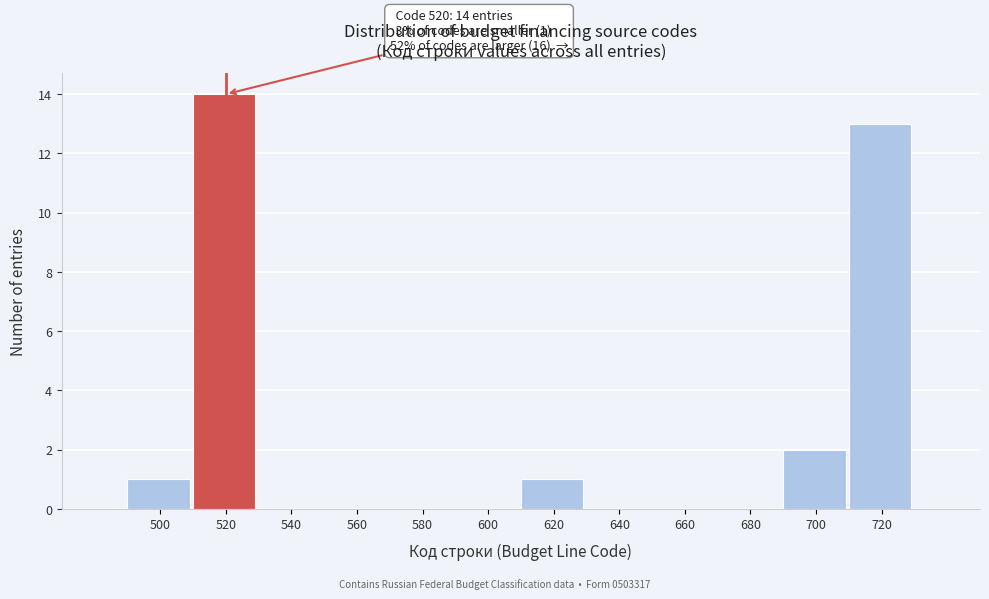

Over which range of the x-axis is the bar tallest?

510 to 530